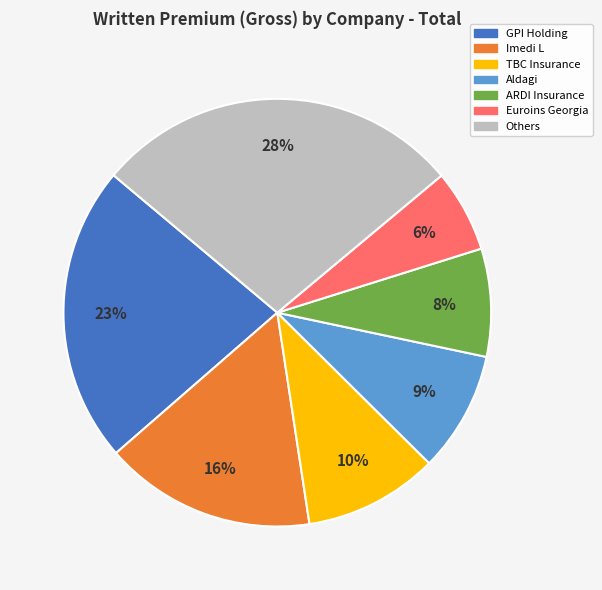

To the nearest percent, what is the difference between the largest and smallest slice percentages?

22%